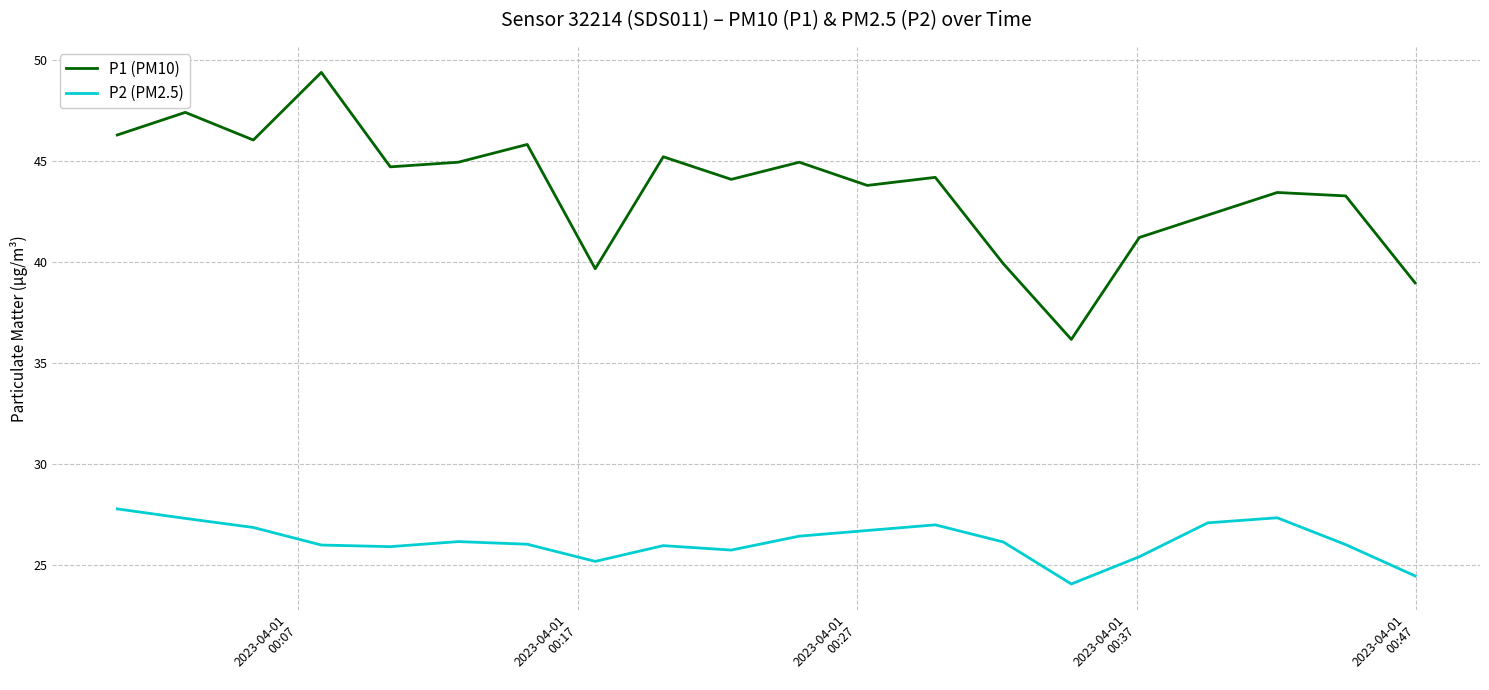

Which series has the widest spread of values?

P1 (PM10)